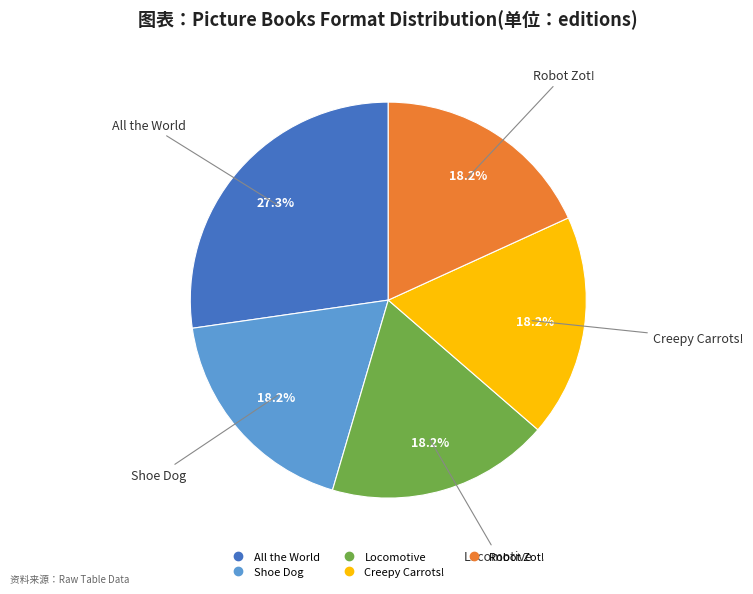

Is there any slice that represents more than half of the pie?

No